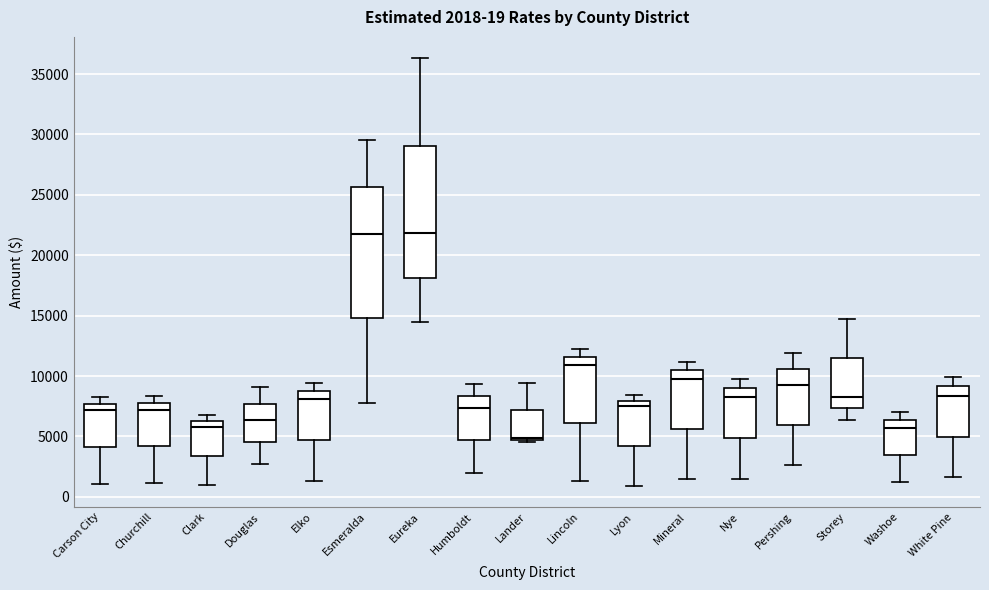

Which box has the lowest median line?

Lander